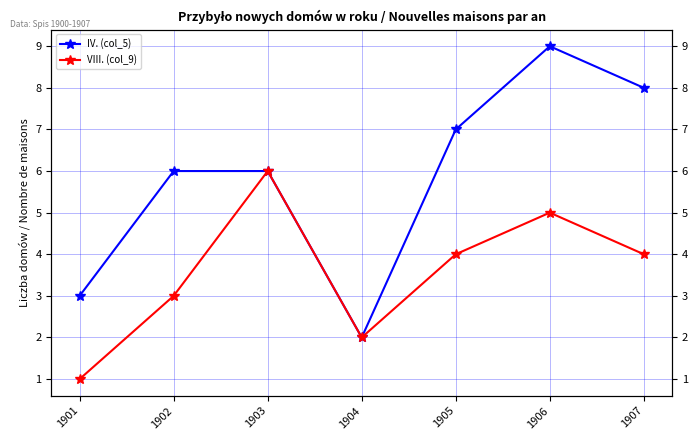

What is the highest value of the IV. (col_5) series?

9